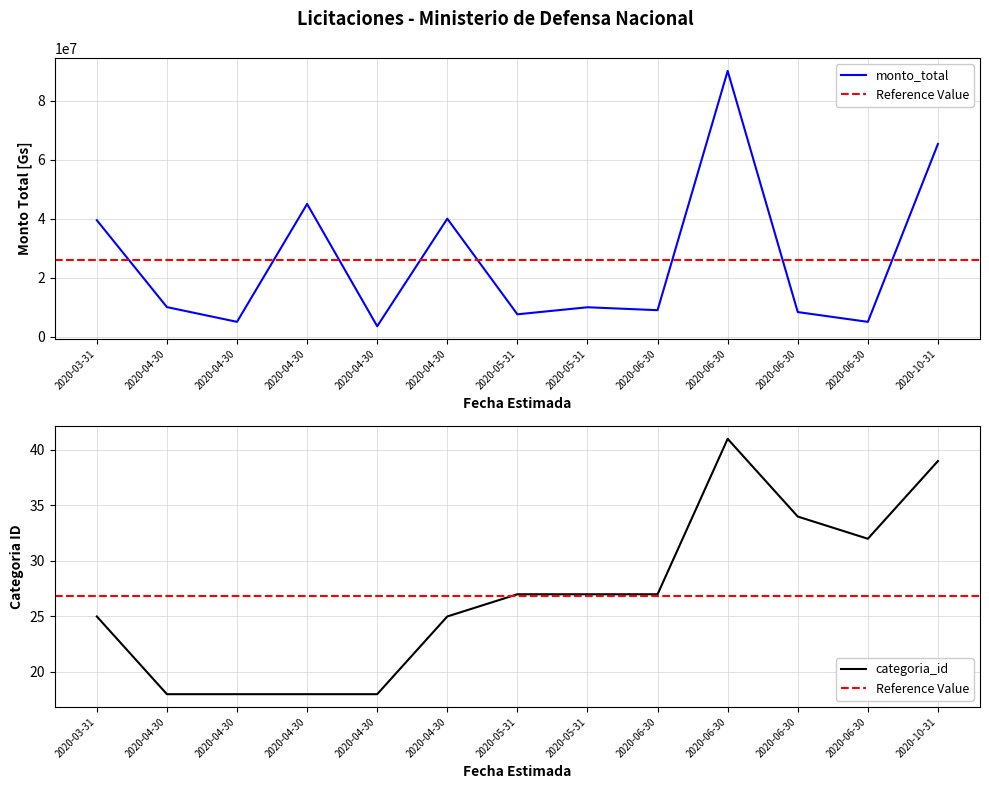

Reading left to right, what are all the values shown in this chart?

monto_total: 39476000	10000000	5000000	45000000	3500000	40000000	7554116	9945440	8954100	90129828	8313000	4996125	65360000
categoria_id: 25	18	18	18	18	25	27	27	27	41	34	32	39